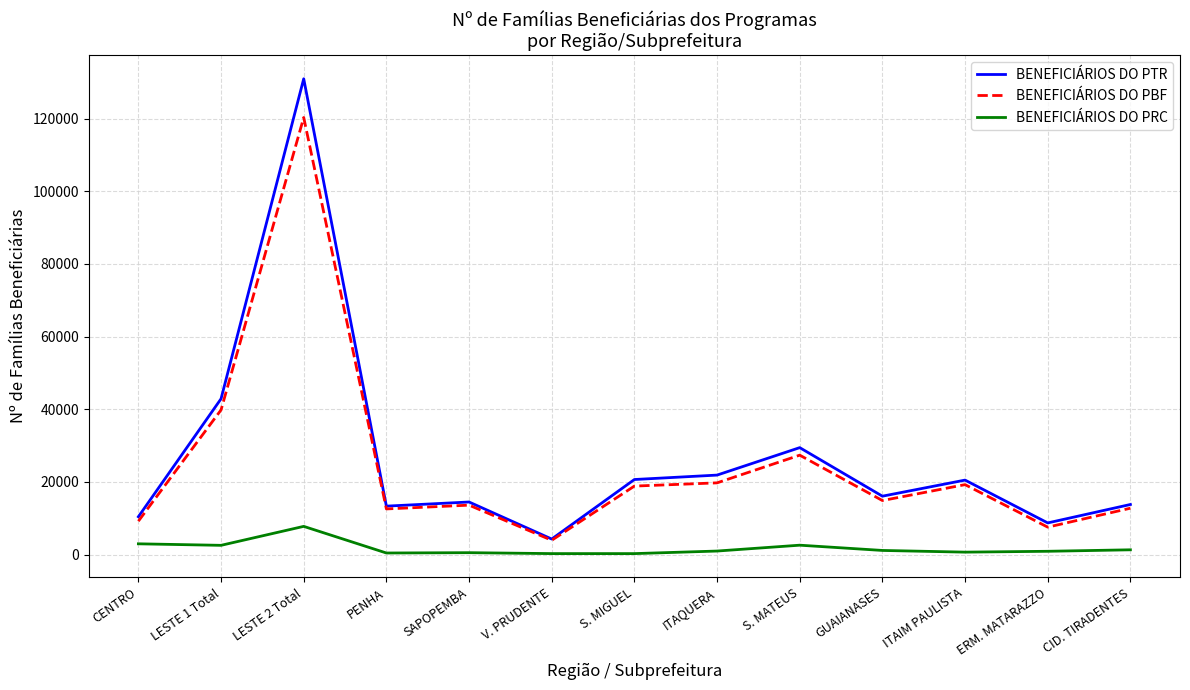

Rank the series by their maximum value, from highest to lowest.

BENEFICIÁRIOS DO PTR, BENEFICIÁRIOS DO PBF, BENEFICIÁRIOS DO PRC